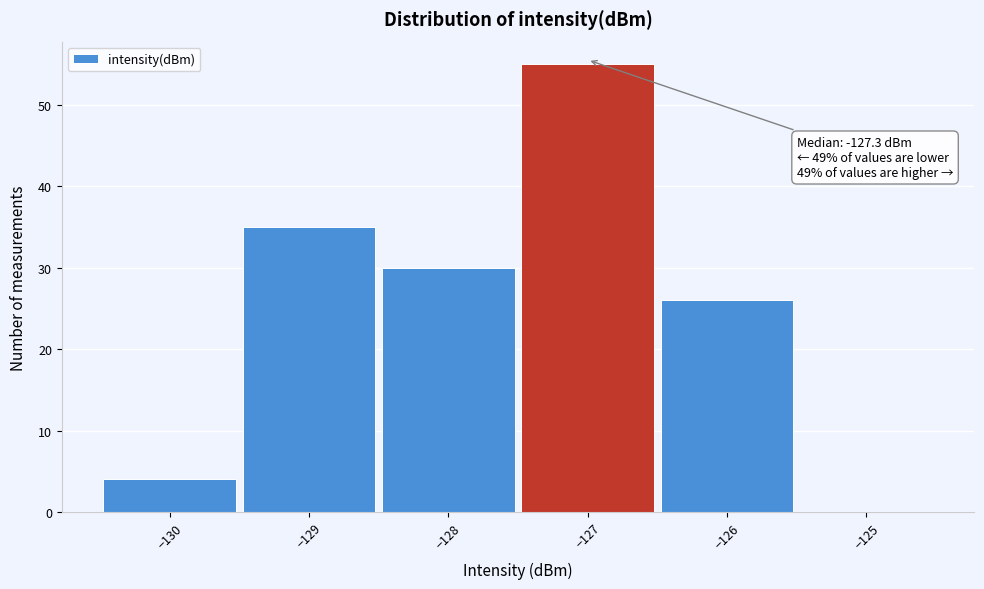

Over which range of the x-axis is the bar tallest?

-127.5 to -126.5